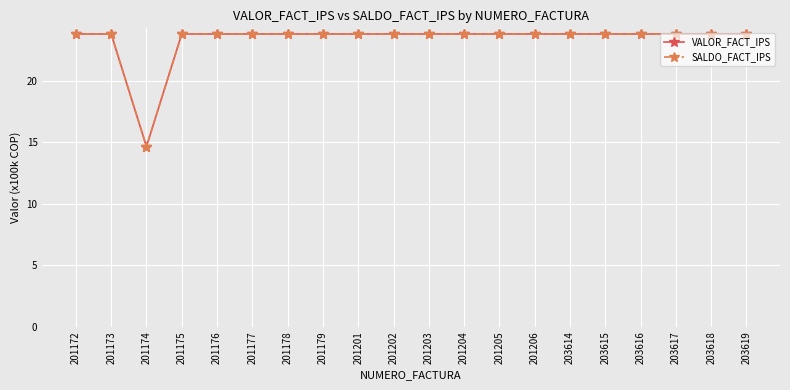

True or false: SALDO_FACT_IPS and VALOR_FACT_IPS cross at least once.

False